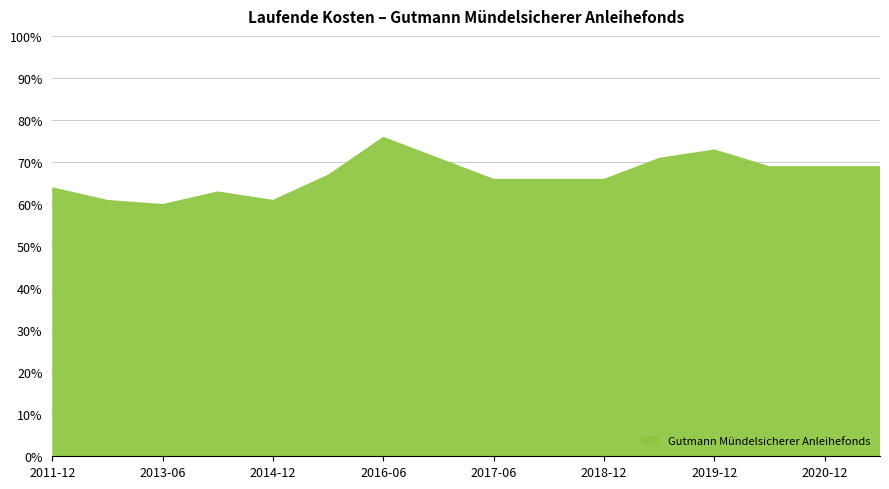

Reading right to left, extract all data points from this chart.

0.7	0.7	0.7	0.7	0.7	0.7	0.7	0.7	0.7	0.8	0.7	0.6	0.6	0.6	0.6	0.6